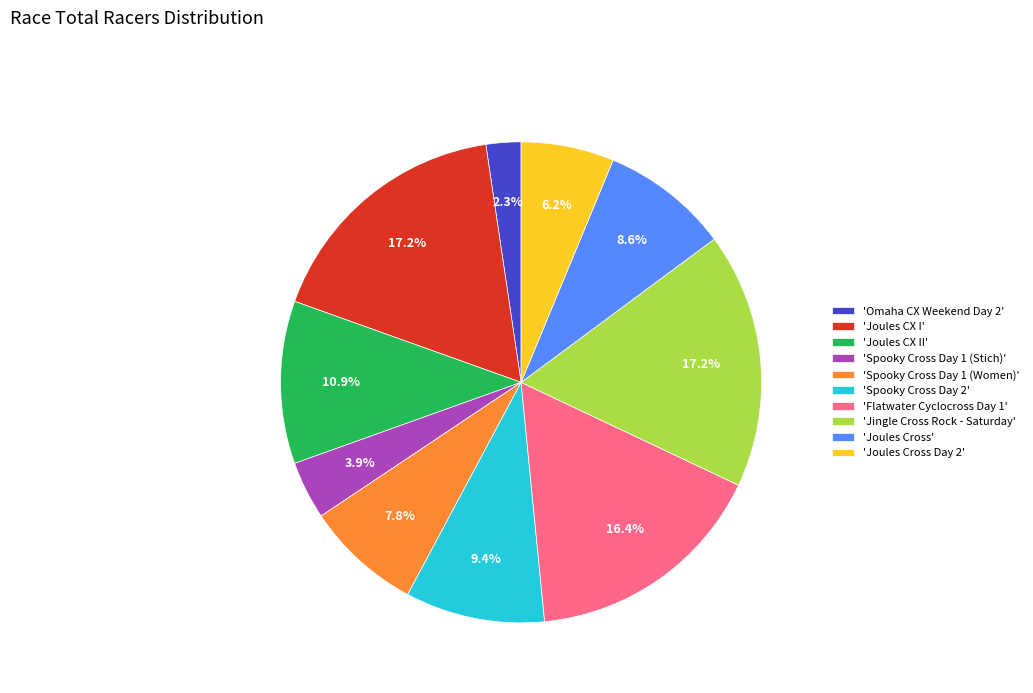

Does 'Spooky Cross Day 1 (Women)' represent more than half of the total?

No